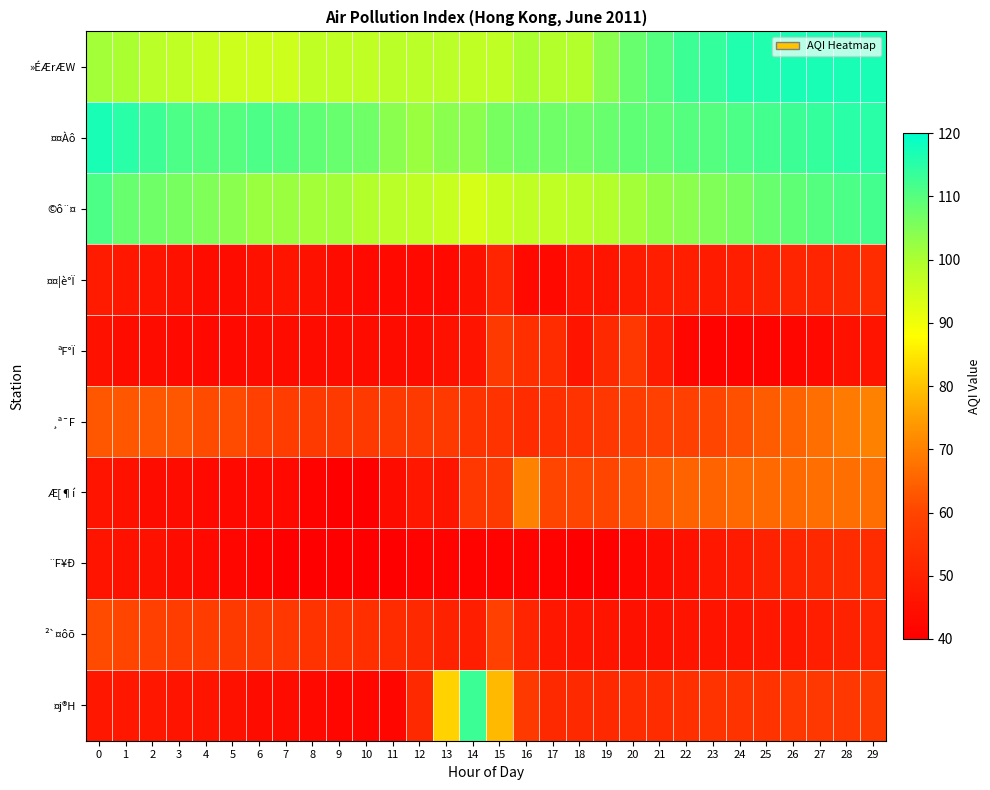

Reading right to left, extract all data points from this chart.

»ÉÆrÆW: 29=117	28=117	27=117	26=117	25=116	24=116	23=114	22=113	21=110	20=108	19=104	18=99	17=99	16=100	15=97	14=97	13=98	12=98	11=98	10=97	9=97	8=97	7=95	6=95	5=95	4=96	3=97	2=98	1=100	0=101
¤¤Àô: 29=115	28=115	27=114	26=113	25=112	24=111	23=110	22=110	21=109	20=109	19=108	18=107	17=107	16=107	15=106	14=104	13=104	12=102	11=104	10=107	9=108	8=109	7=110	6=111	5=110	4=110	3=111	2=113	1=115	0=117
©ô¨¤: 29=112	28=111	27=110	26=109	25=108	24=106	23=105	22=104	21=103	20=101	19=99	18=98	17=97	16=97	15=96	14=94	13=96	12=97	11=98	10=99	9=101	8=101	7=102	6=102	5=104	4=105	3=106	2=107	1=108	0=111
¤¤¦è°Ï: 29=53	28=52	27=51	26=51	25=50	24=49	23=48	22=49	21=49	20=48	19=46	18=46	17=43	16=43	15=51	14=45	13=43	12=43	11=43	10=43	9=44	8=45	7=46	6=45	5=44	4=44	3=45	2=46	1=47	0=48
ªF°Ï: 29=46	28=45	27=43	26=42	25=41	24=41	23=41	22=42	21=48	20=56	19=52	18=46	17=53	16=54	15=57	14=46	13=45	12=44	11=44	10=44	9=44	8=44	7=44	6=44	5=43	4=43	3=43	2=44	1=44	0=45
¸ª¯F: 29=70	28=69	27=67	26=65	25=64	24=62	23=60	22=59	21=59	20=58	19=56	18=55	17=54	16=53	15=55	14=55	13=57	12=57	11=57	10=57	9=57	8=57	7=58	6=59	5=61	4=61	3=63	2=63	1=63	0=63
Æ[¶í: 29=67	28=67	27=67	26=66	25=66	24=66	23=65	22=65	21=64	20=62	19=60	18=60	17=60	16=70	15=57	14=56	13=46	12=47	11=44	10=40	9=40	8=41	7=43	6=43	5=43	4=43	3=44	2=44	1=45	0=46
¨F¥Ð: 29=53	28=53	27=52	26=51	25=50	24=48	23=47	22=45	21=44	20=42	19=40	18=40	17=41	16=41	15=41	14=41	13=41	12=41	11=40	10=40	9=40	8=39	7=40	6=41	5=42	4=43	3=44	2=45	1=45	0=46
²`¤ôõ: 29=51	28=50	27=49	26=47	25=47	24=46	23=46	22=46	21=45	20=45	19=46	18=46	17=47	16=51	15=59	14=49	13=50	12=52	11=53	10=54	9=55	8=55	7=56	6=57	5=57	4=58	3=58	2=59	1=60	0=61
¤j®H: 29=57	28=56	27=56	26=56	25=55	24=55	23=55	22=54	21=53	20=53	19=52	18=52	17=52	16=57	15=79	14=113	13=82	12=52	11=42	10=42	9=42	8=43	7=44	6=44	5=45	4=46	3=46	2=47	1=47	0=47